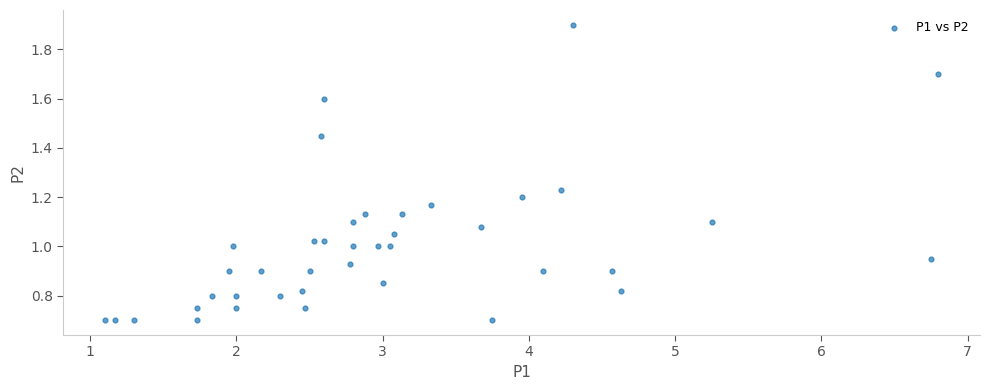

What is the range of X values (max minus min)?

5.7